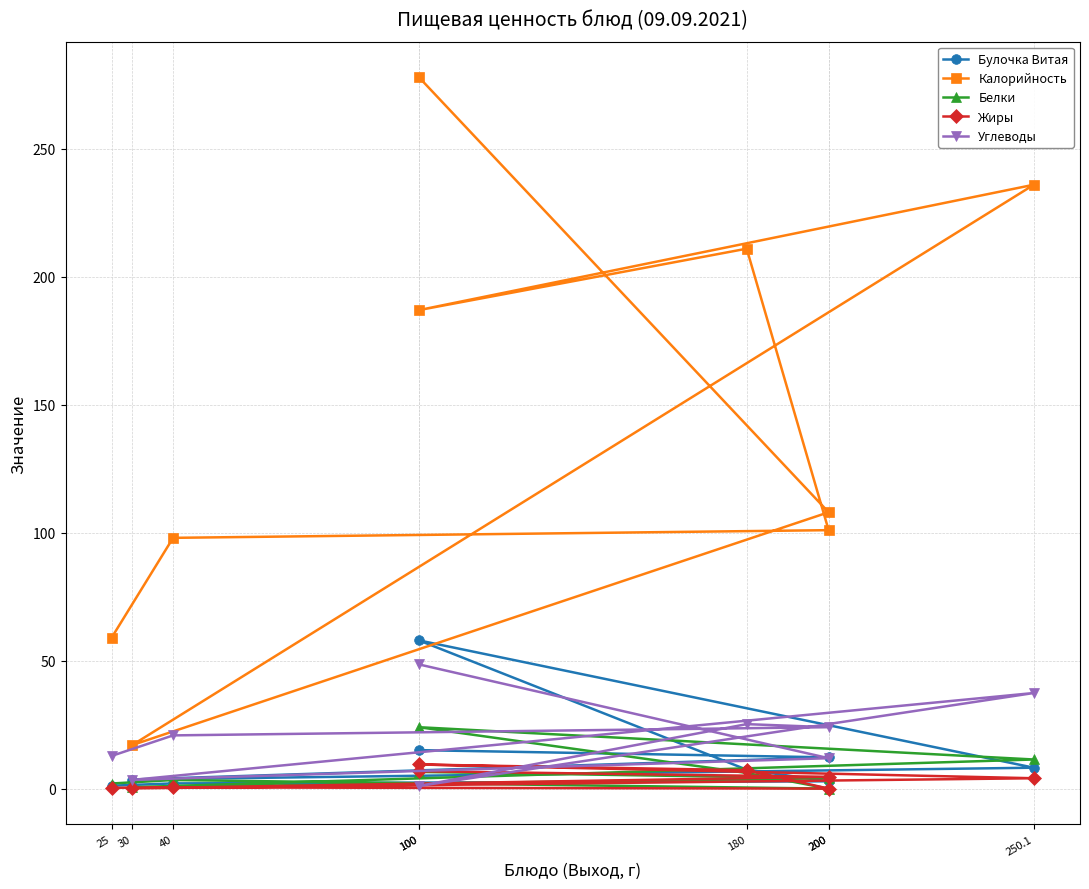

What is the sum of all Булочка Витая values?

110.4